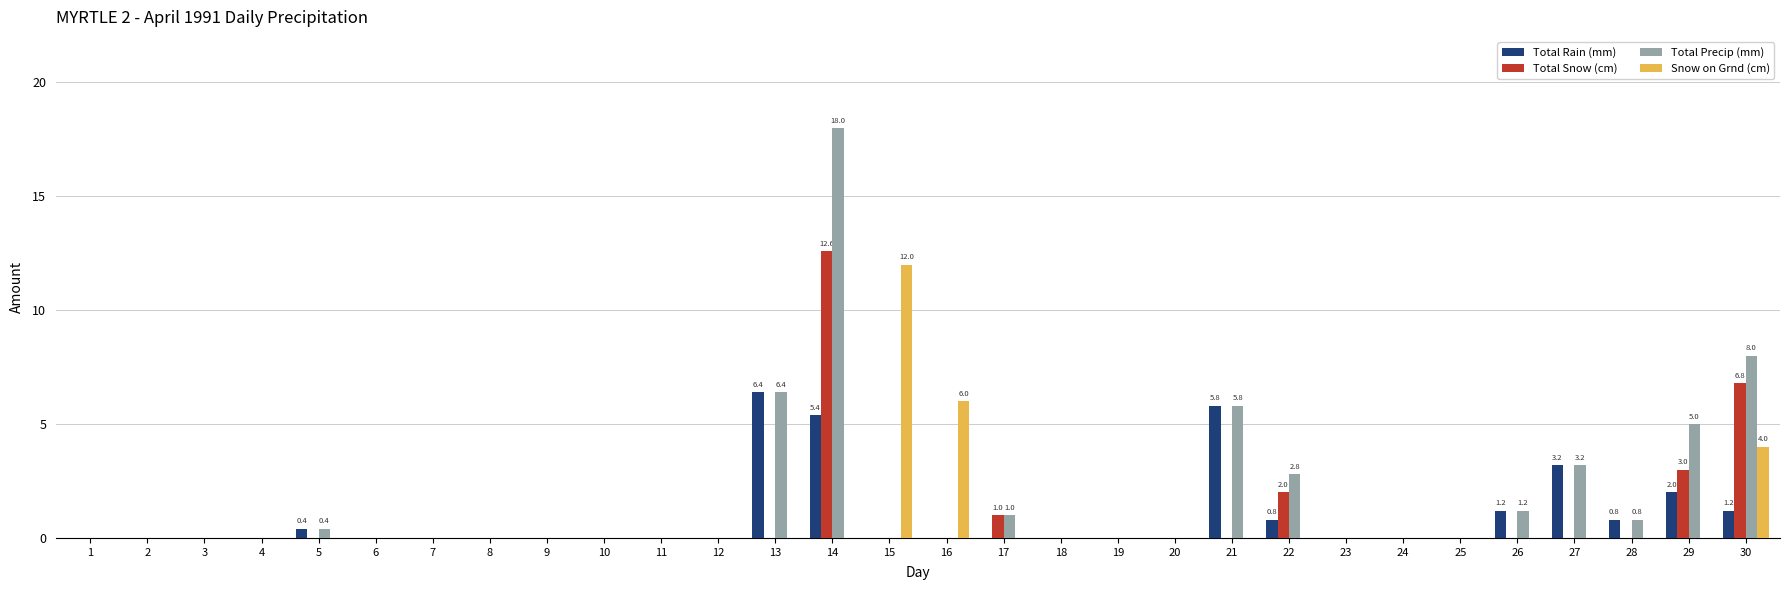

What is the spread (max minus min) of values at 14?

18.0